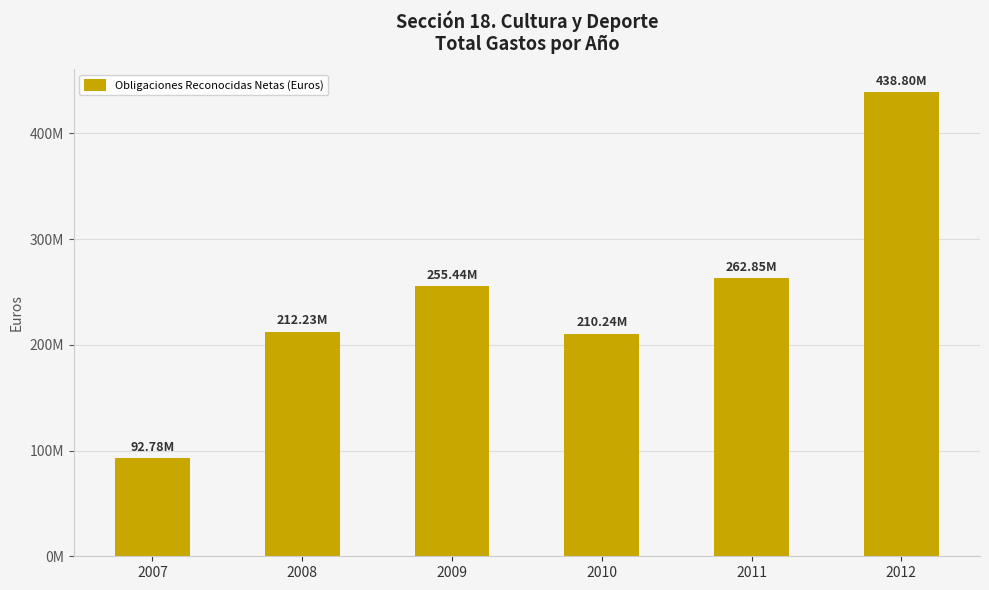

Are the bars horizontal?

No